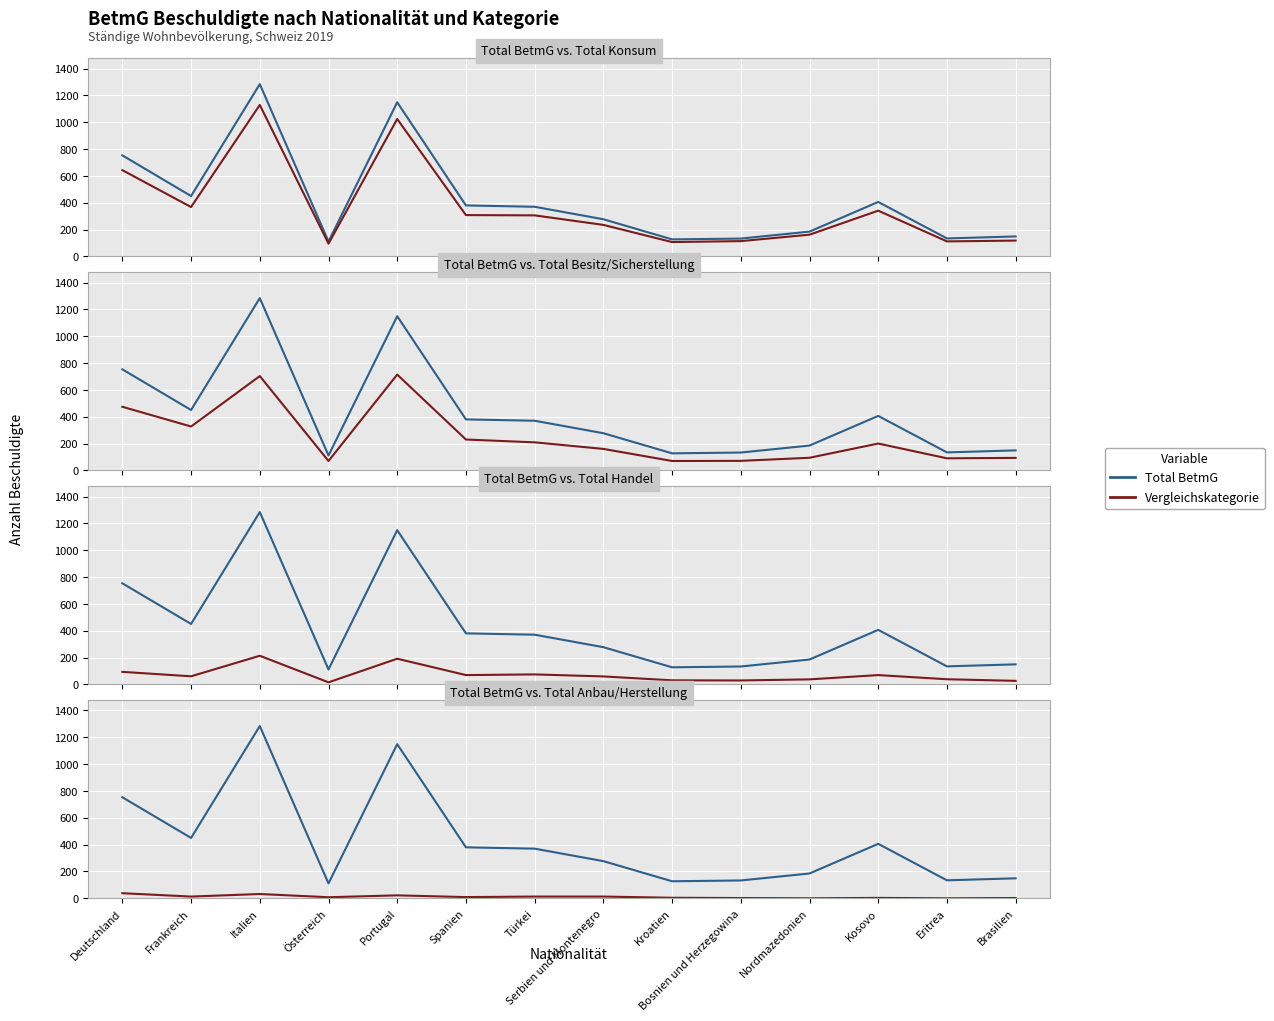

True or false: Total BetmG and Total Anbau/Herstellung cross at least once.

False